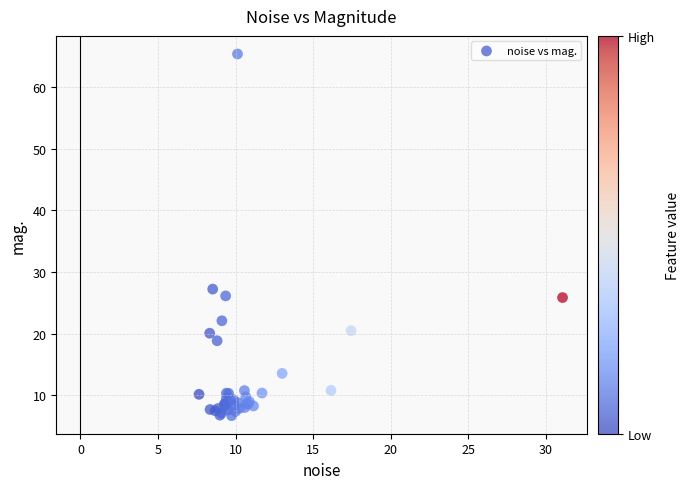

What Y value in the scatter plot is closest to 36?

27.2